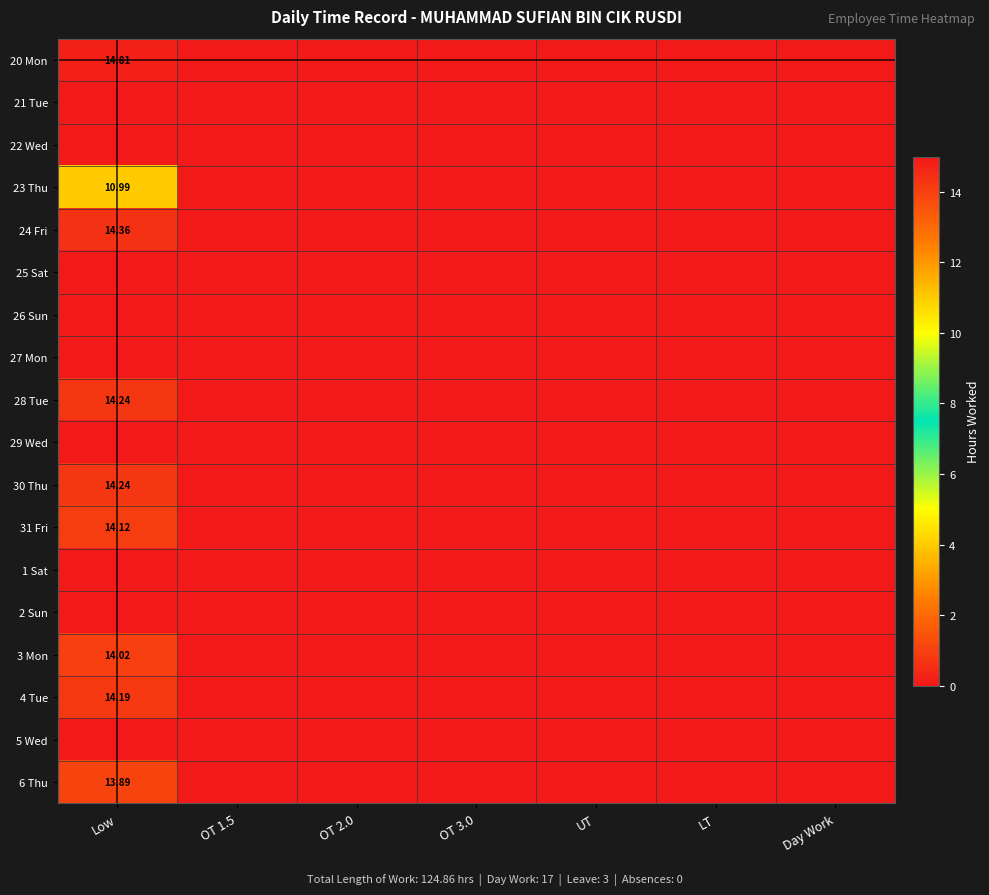

The 27 Mon series shows 0.0 at OT 1.5. True or false?

True